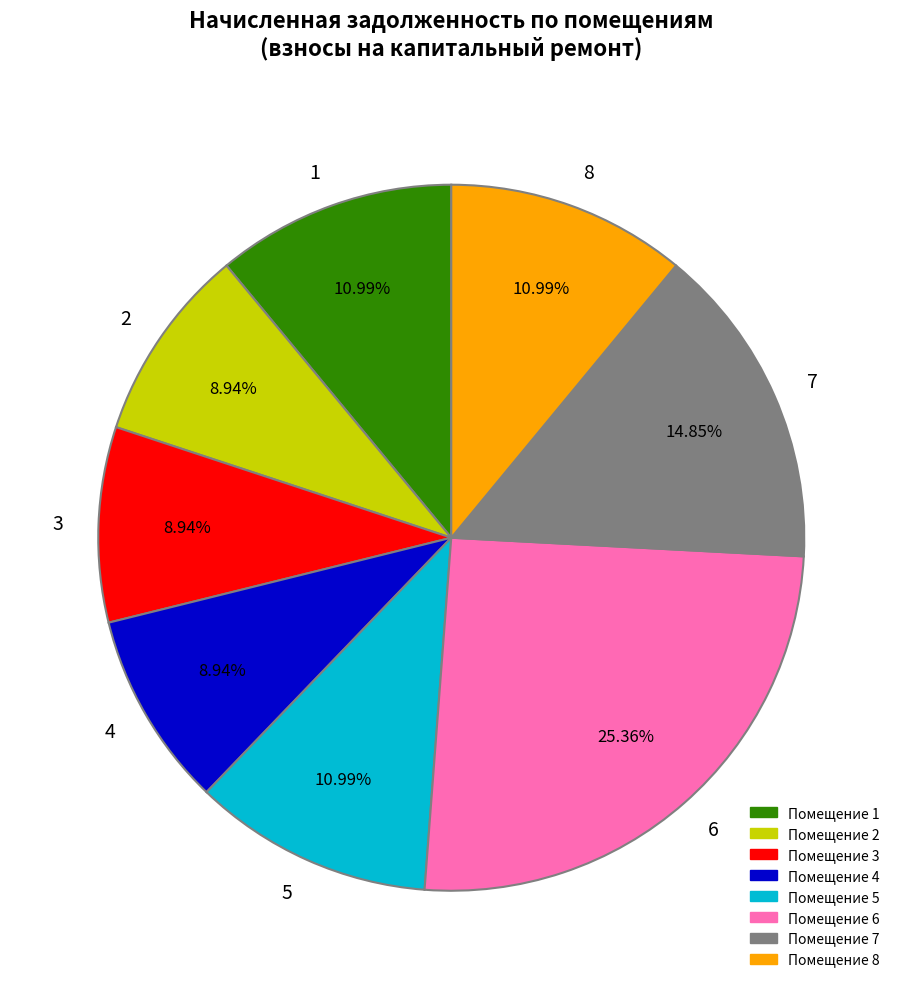

Is 2 the majority of the pie?

No